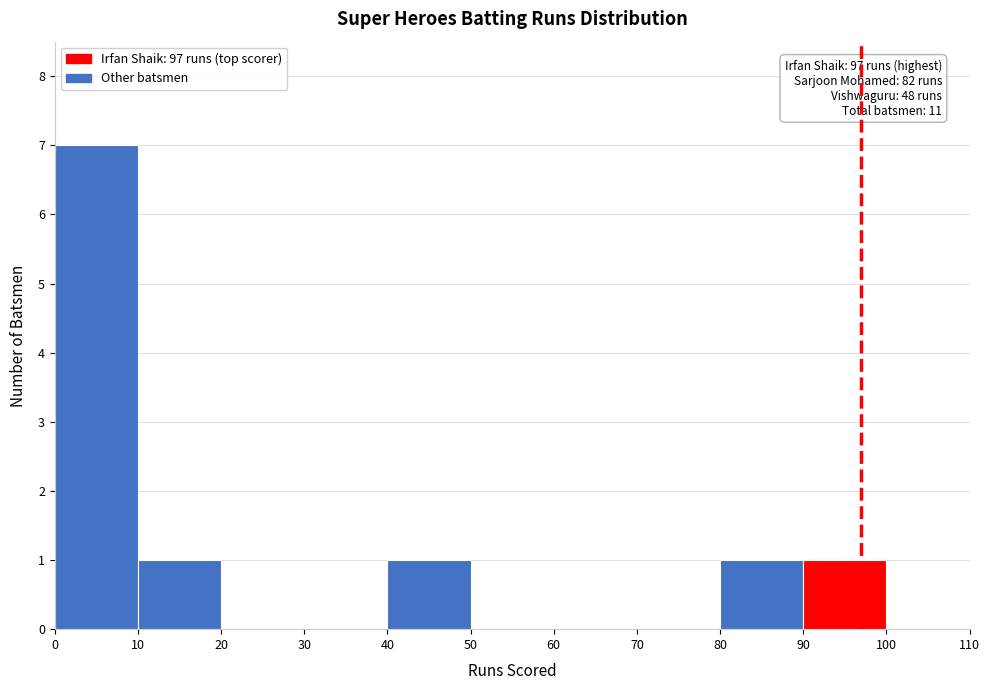

Over which range of the x-axis is the bar tallest?

0 to 10